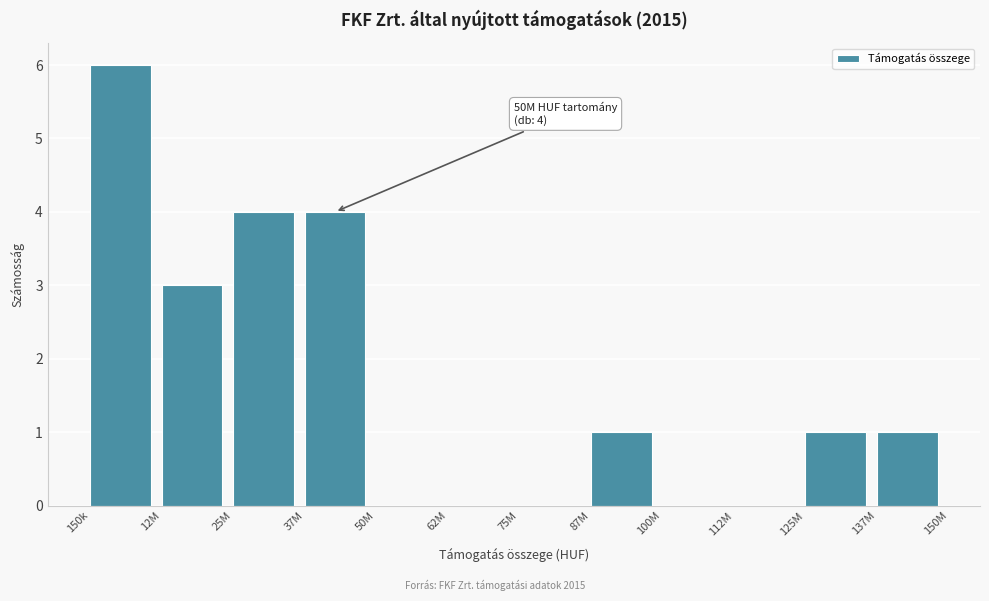

Reading left to right, list all the values displayed in this chart.

150k=6	12M=3	25M=4	37M=4	50M=0	62M=0	75M=0	87M=1	100M=0	112M=0	125M=1	137M=1